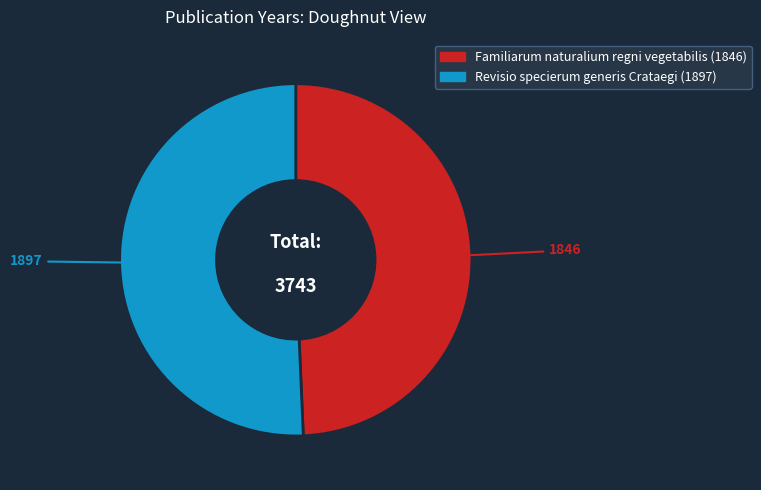

Which slice represents more than half of the pie?

Revisio specierum generis Crataegi (1897)